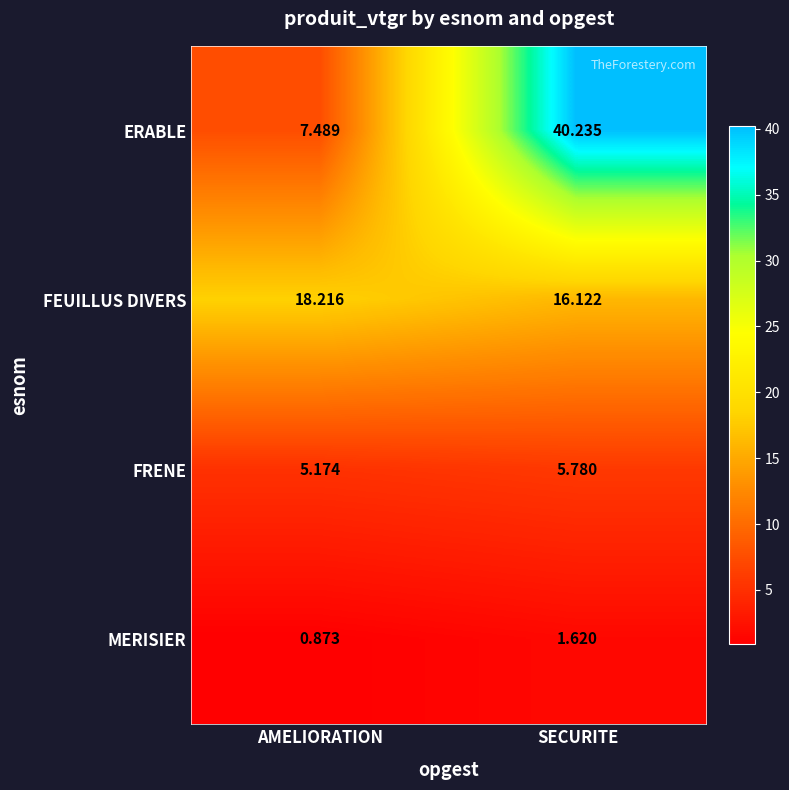

At which label is FEUILLUS DIVERS closest to 17?

SECURITE